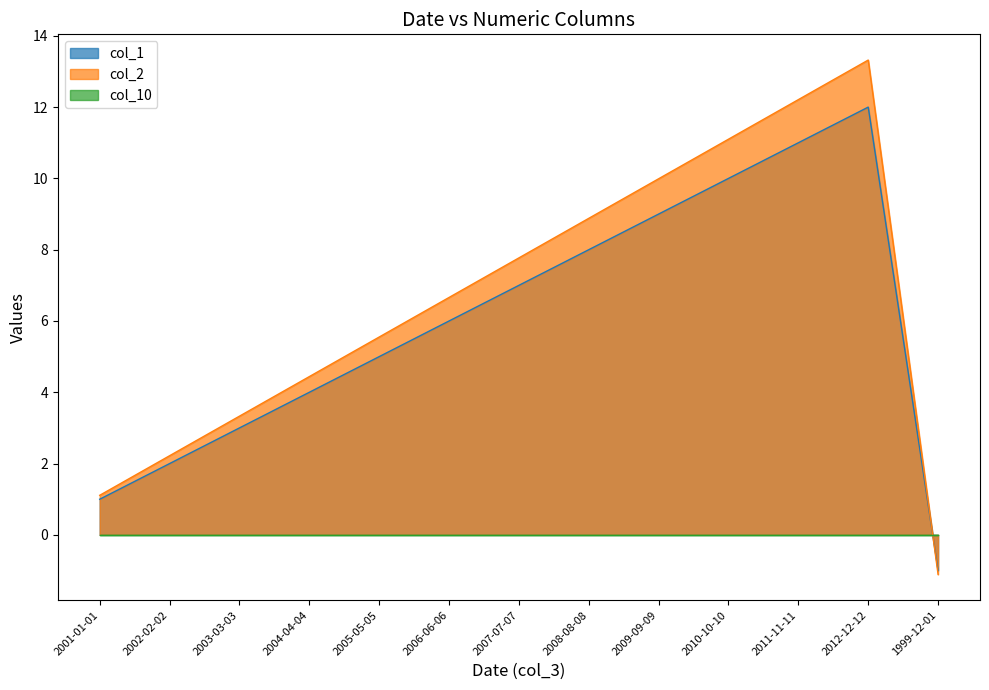

How many times do col_1 and col_2 cross each other?

1